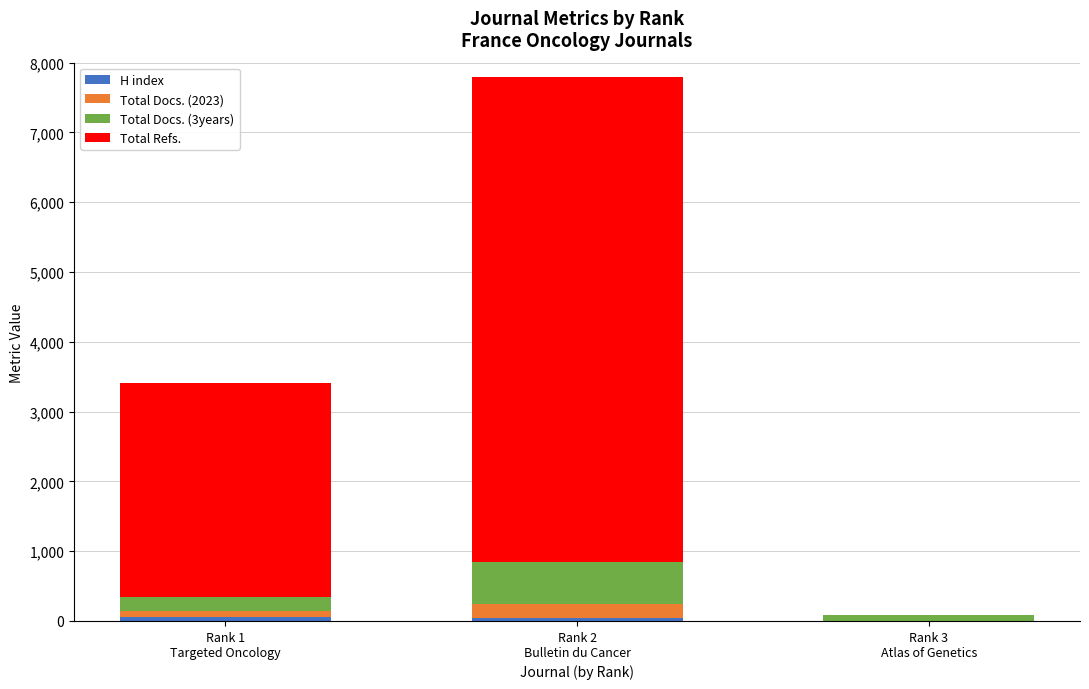

The Total Refs. series shows 3070 at Rank 1
Targeted Oncology. True or false?

True